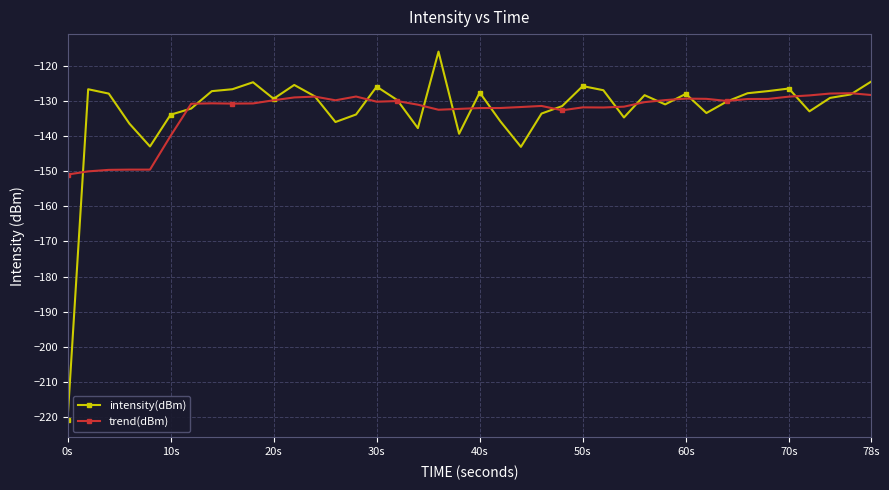

Which series has the widest spread of values?

intensity(dBm)